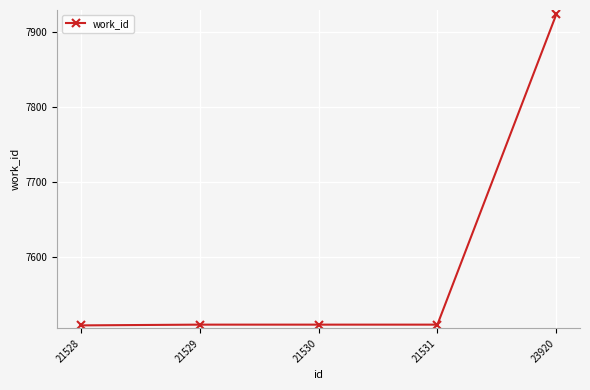

Approximately how many times larger is the value at 21528 compared to 23920?

0.9